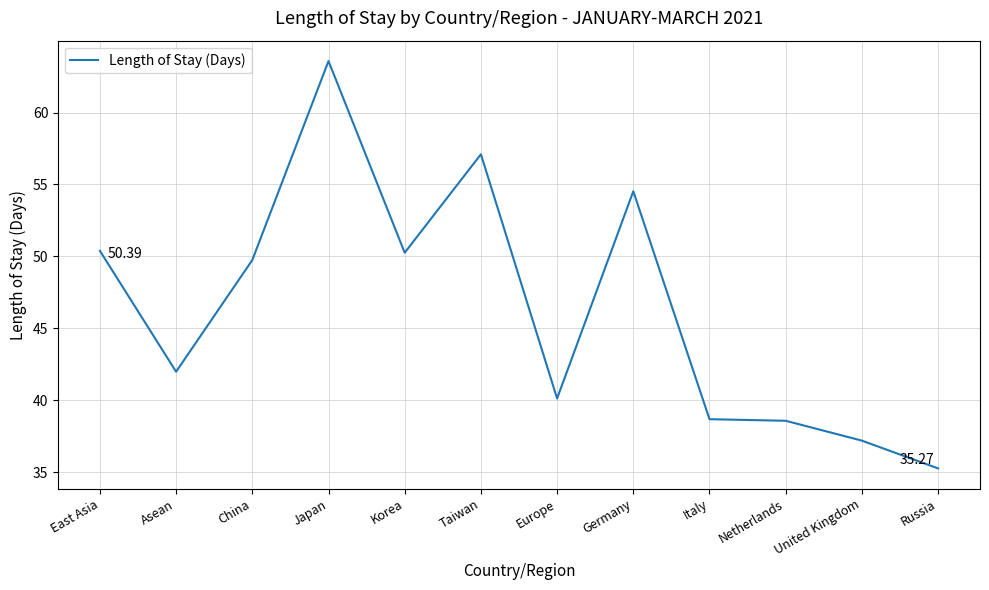

What is the difference between the maximum and second lowest values?

26.4